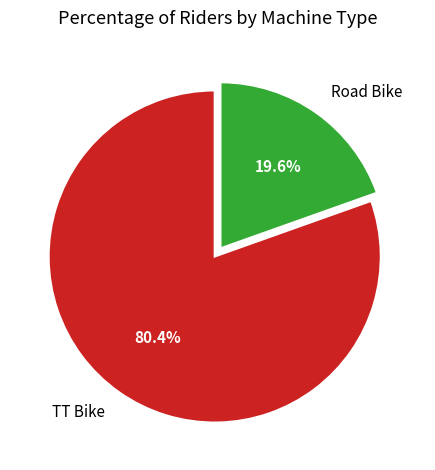

Rank the categories by value from highest to lowest.

TT Bike, Road Bike